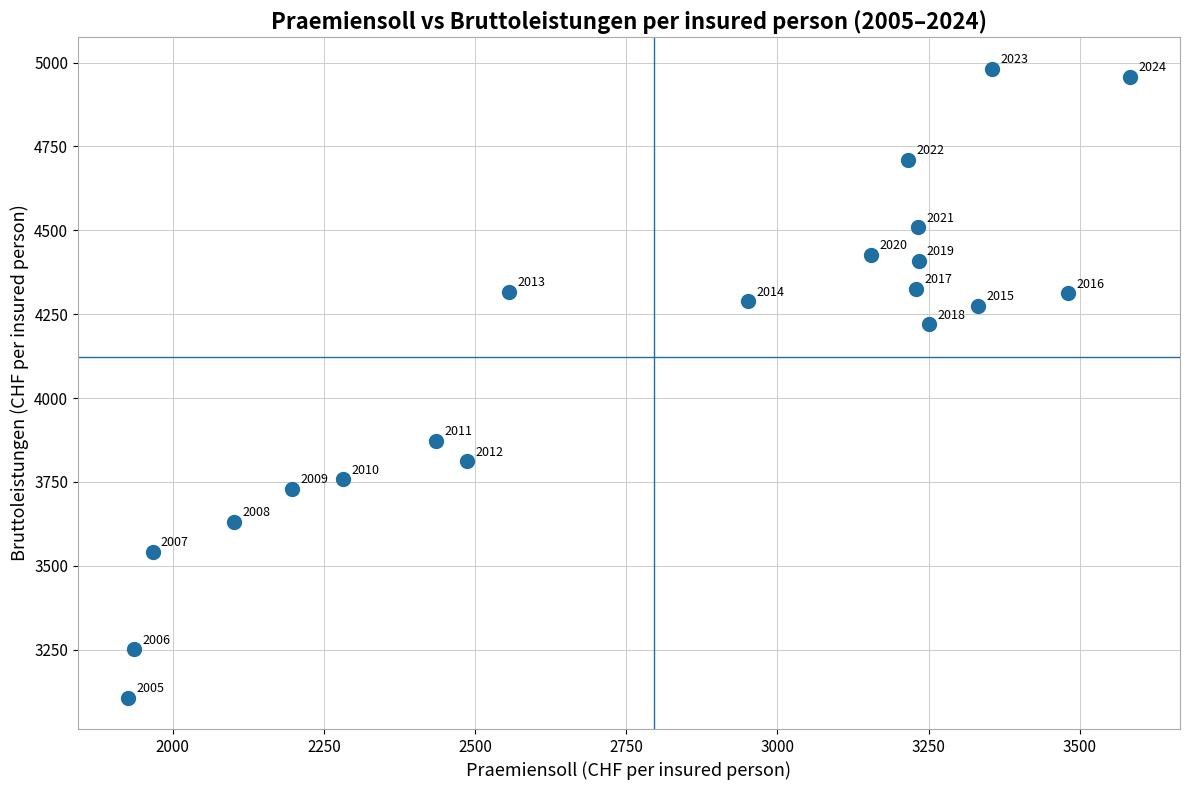

What is the range of X values (max minus min)?

1657.0